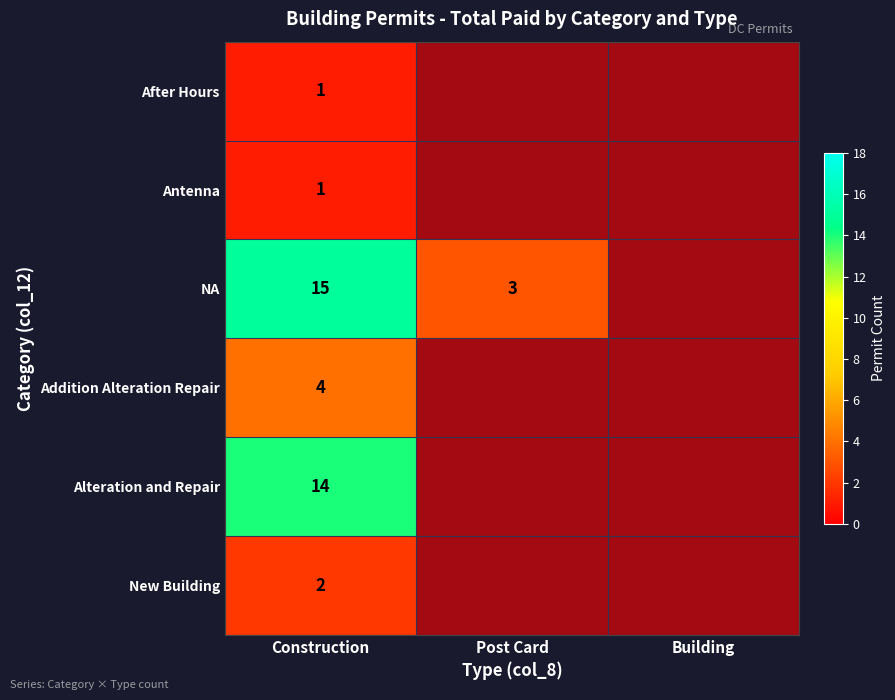

Rank the series by their maximum value, from lowest to highest.

After Hours, Antenna, New Building, Addition Alteration Repair, Alteration and Repair, NA